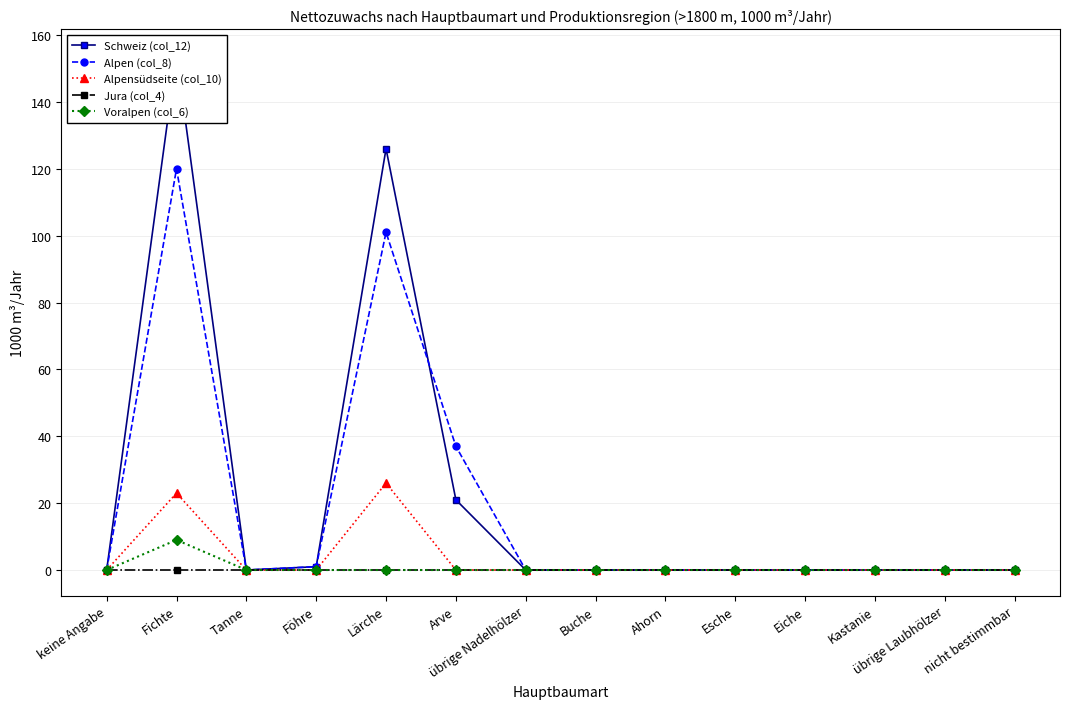

What are all the series names shown in the legend?

Schweiz (col_12), Alpen (col_8), Alpensüdseite (col_10), Jura (col_4), Voralpen (col_6)